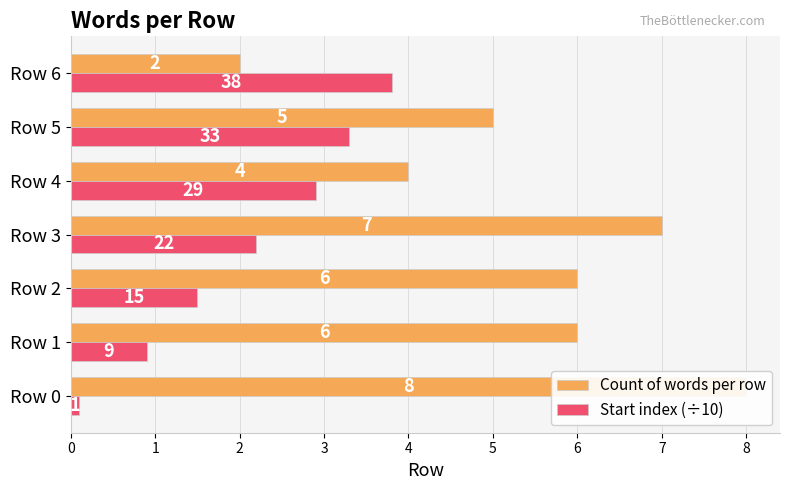

List the labels in order of Start index (÷10) value, smallest first.

Row 0, Row 1, Row 2, Row 3, Row 4, Row 5, Row 6